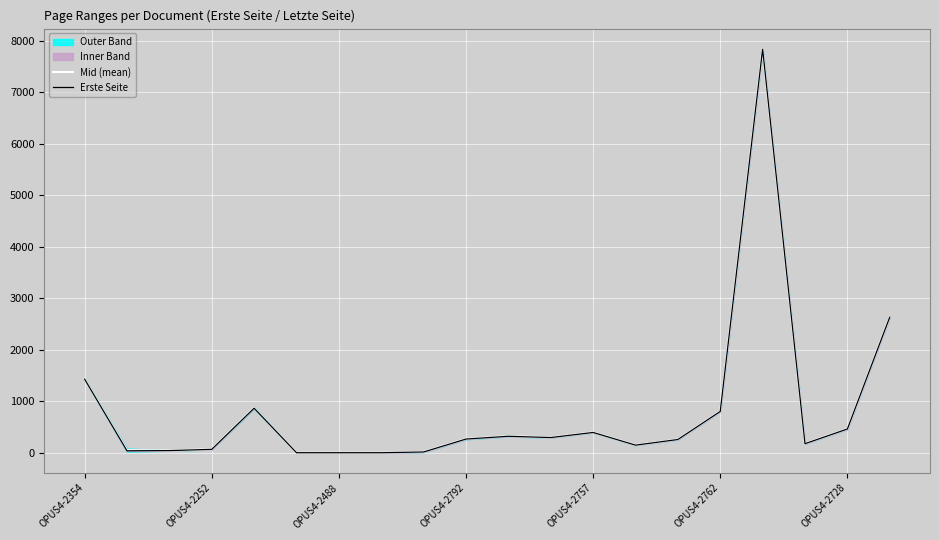

How many values in Erste Seite are above zero?

17